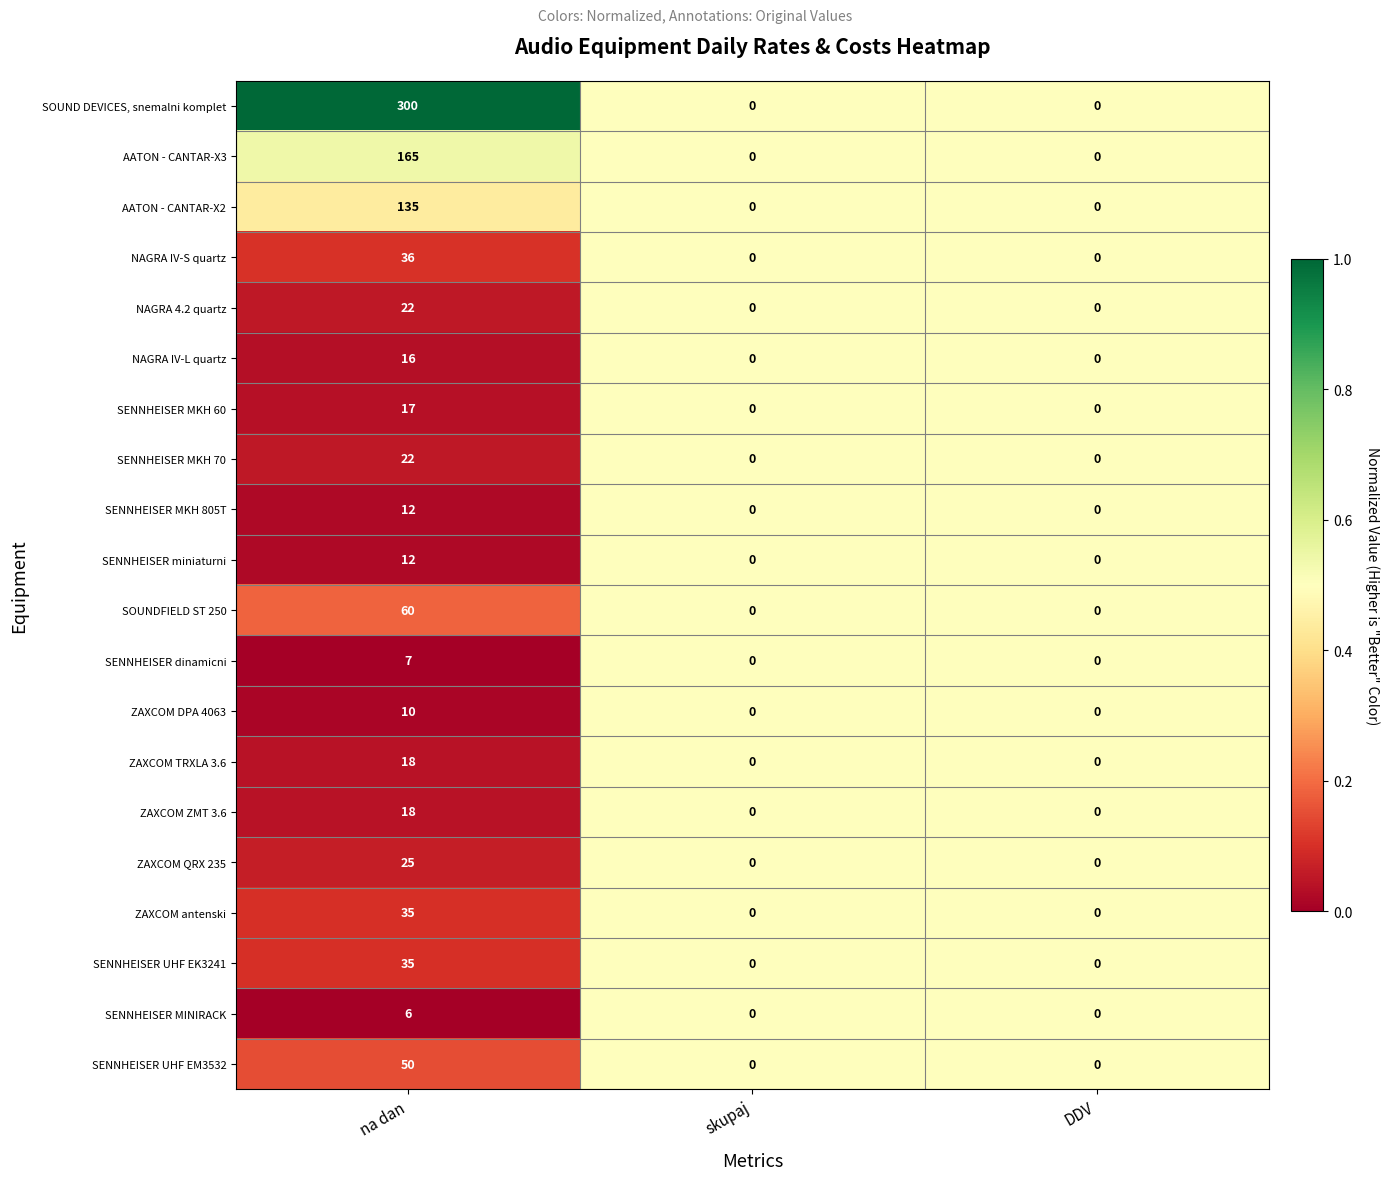

How many ZAXCOM antenski values are between 0 and 35?

3